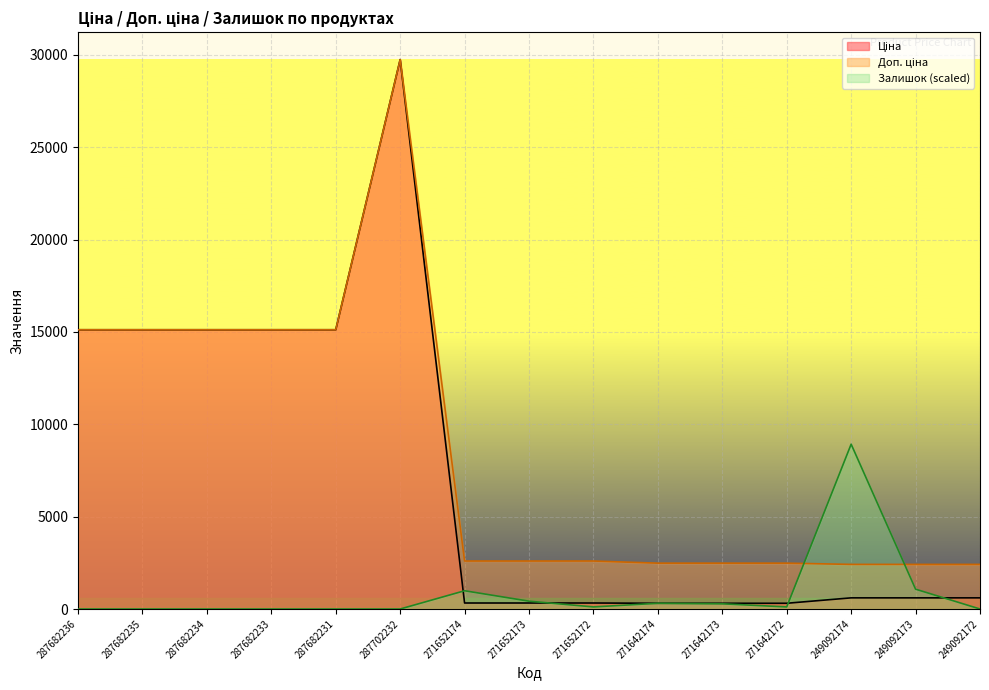

True or false: Ціна has a value of 257.2 at 249092174.

False